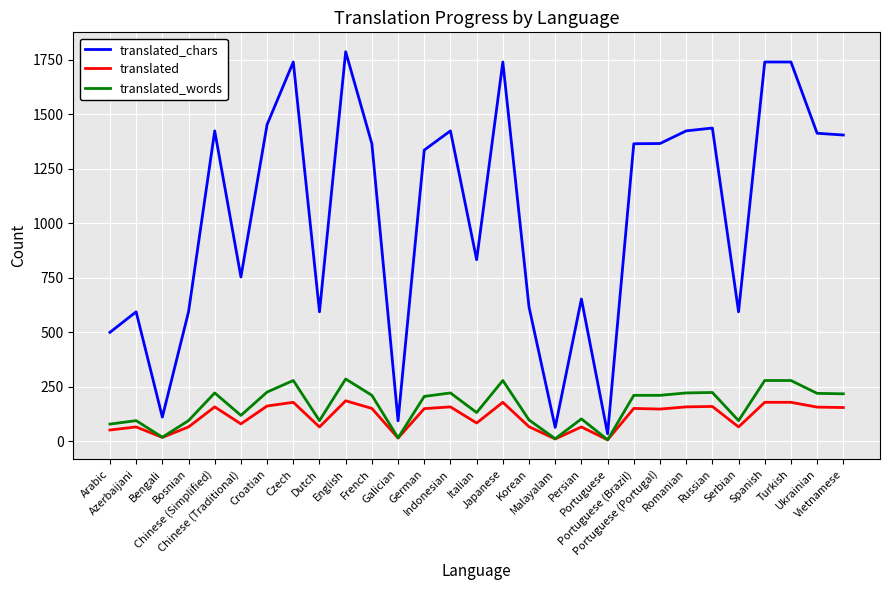

What is the greatest value displayed?

1786